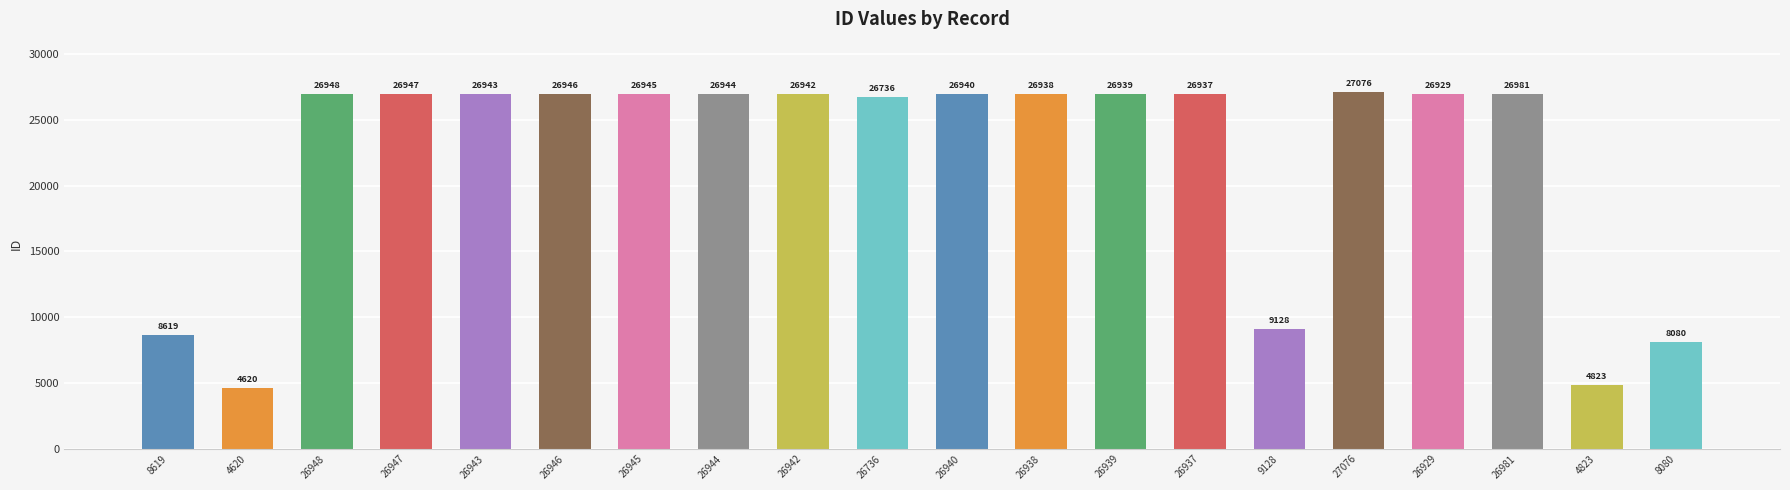

What is the smallest value displayed?

4620